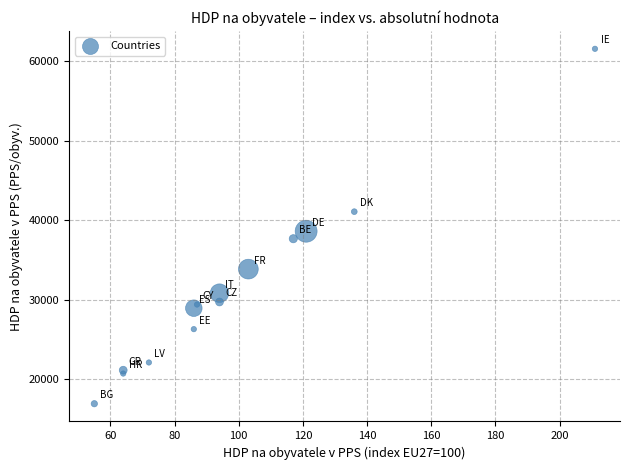

What Y value in the scatter plot is closest to 39245?

38620